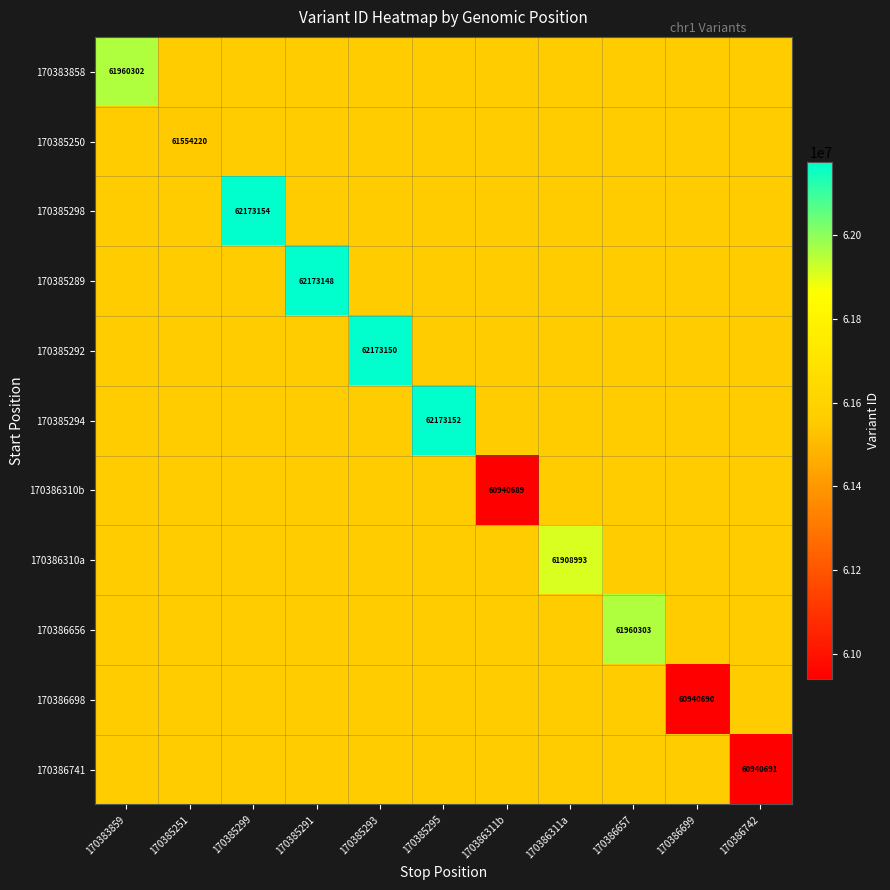

The value of 170385292 at 170385293 is 62173150.0. True or false?

True